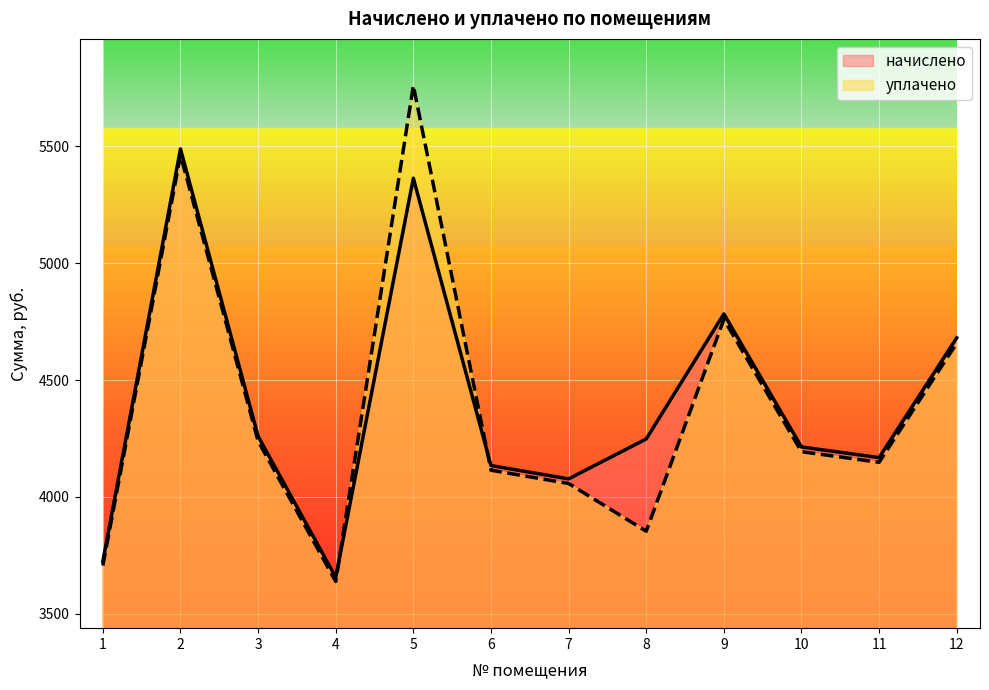

What are all the series names shown in the legend?

начислено, уплачено